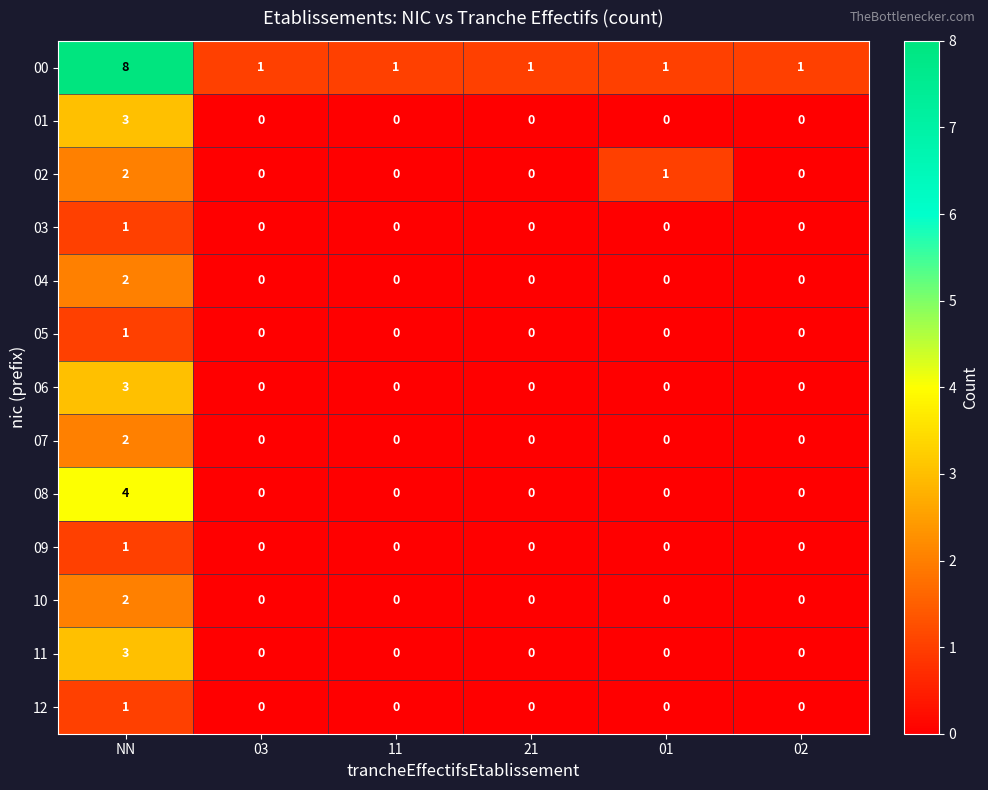

Which category has the highest value across all series?

NN